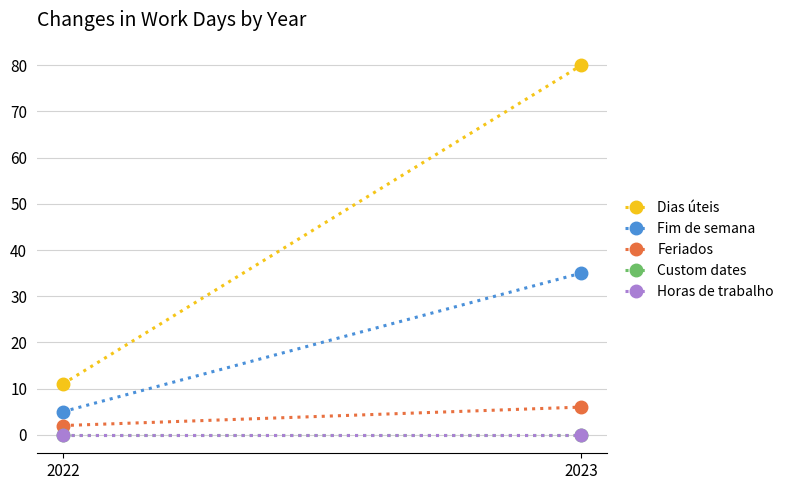

Rank the series by their maximum value, from lowest to highest.

Custom dates, Horas de trabalho, Feriados, Fim de semana, Dias úteis